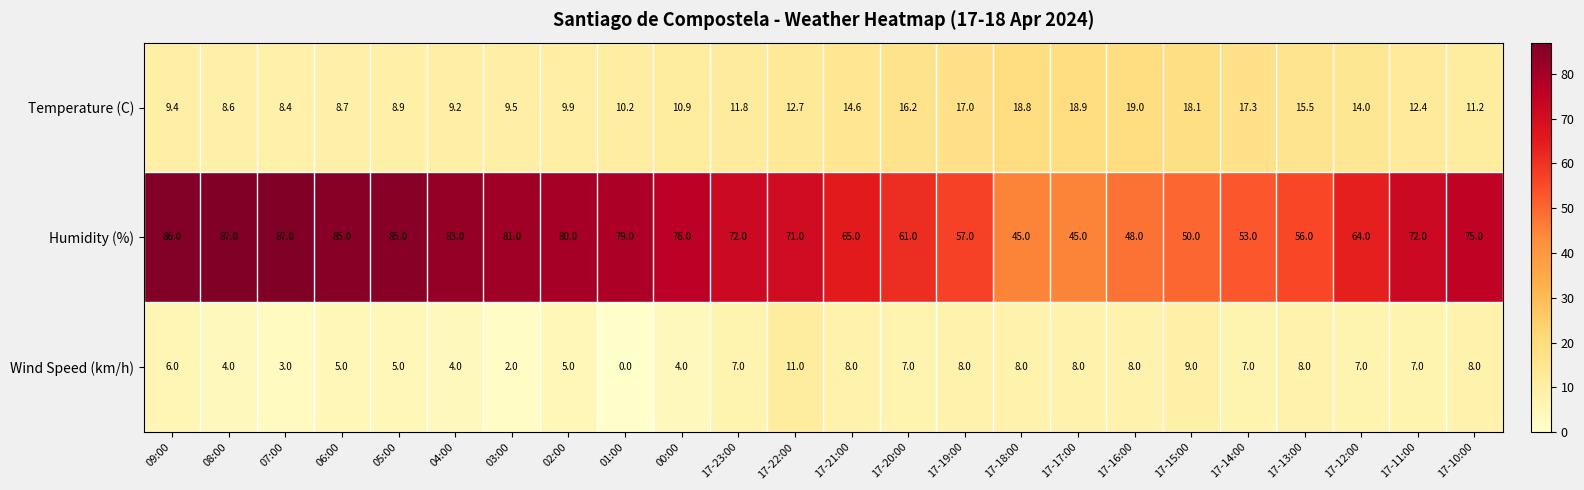

At which label does Temperature (C) reach its minimum?

07:00